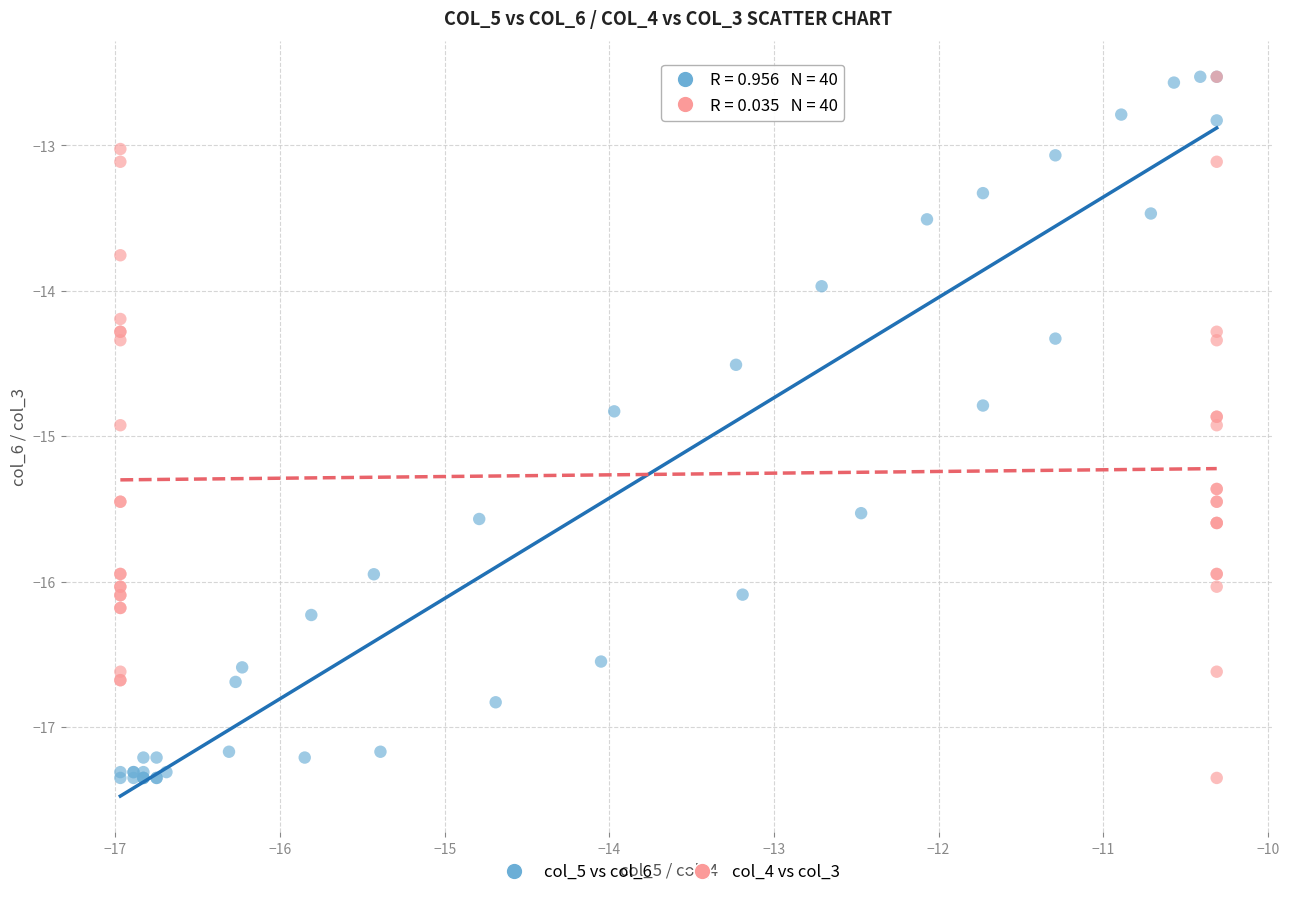

What are all the series names shown in the legend?

col_5 vs col_6, col_4 vs col_3